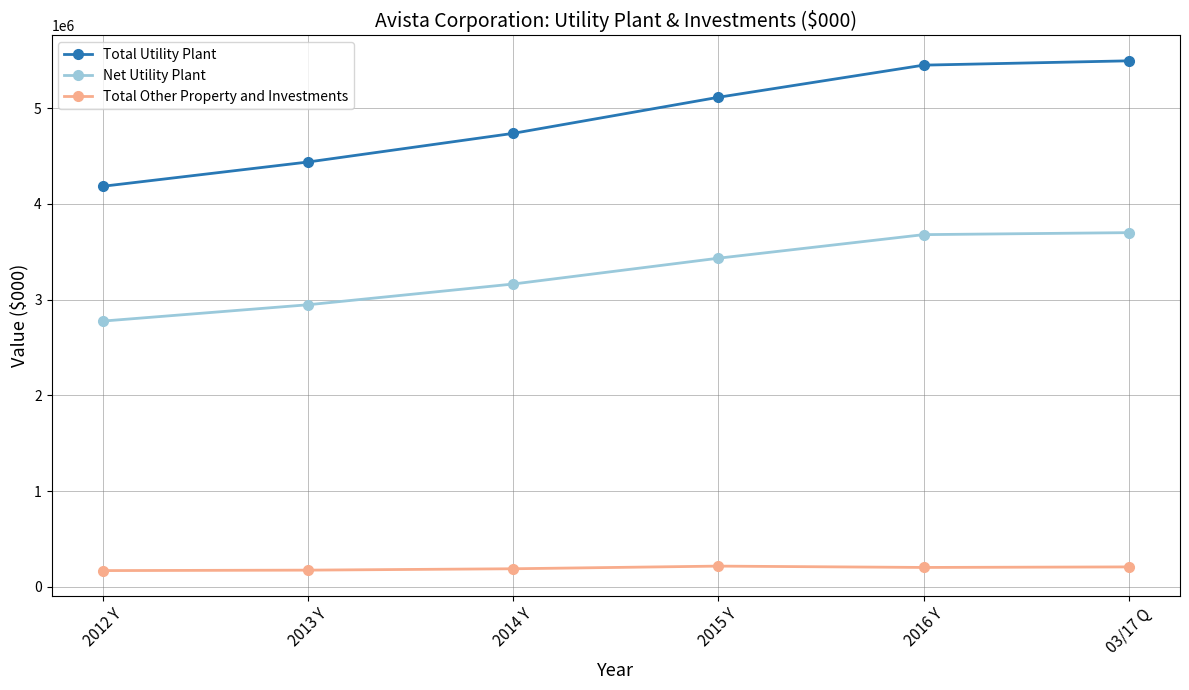

What value does the Total Other Property and Investments series have at 2015 Y, to the nearest 100?

216100